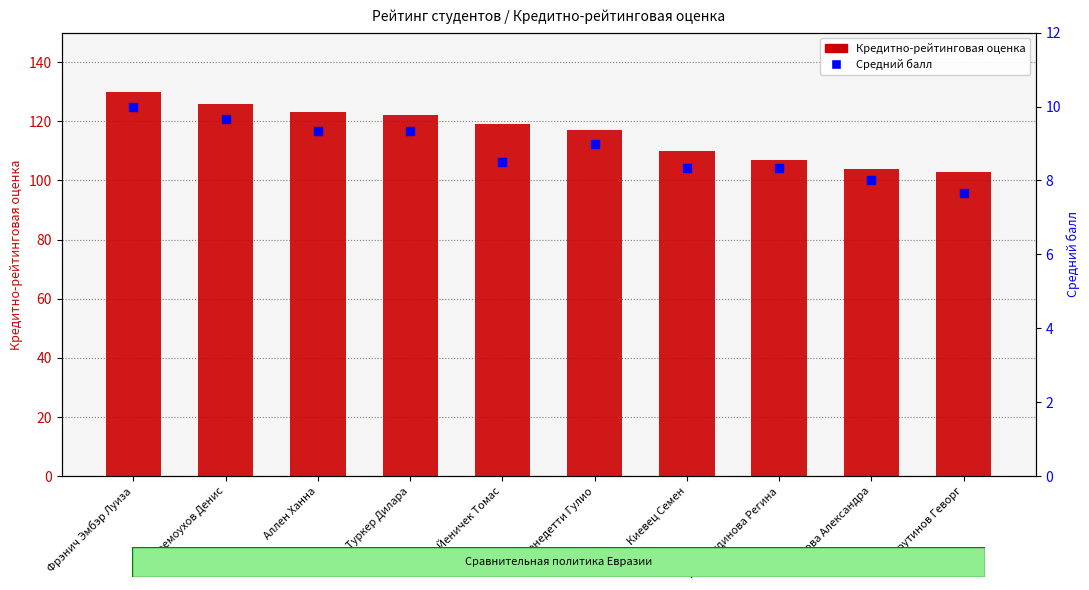

Which series has the widest spread of Y values?

Кредитно-рейтинговая оценка